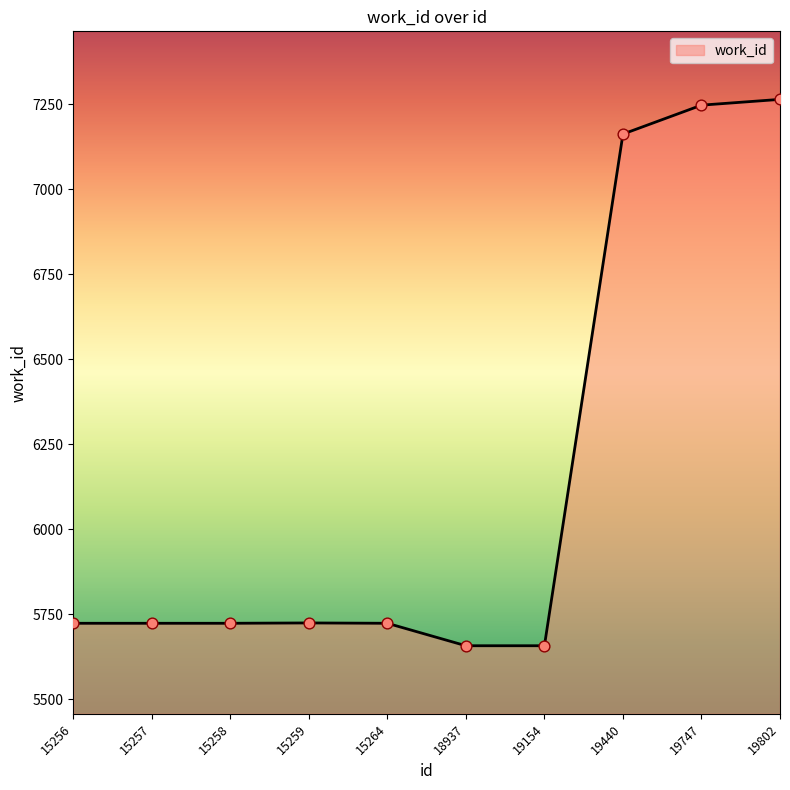

What is the ratio of the value at 15256 to the value at 18937?

1.0